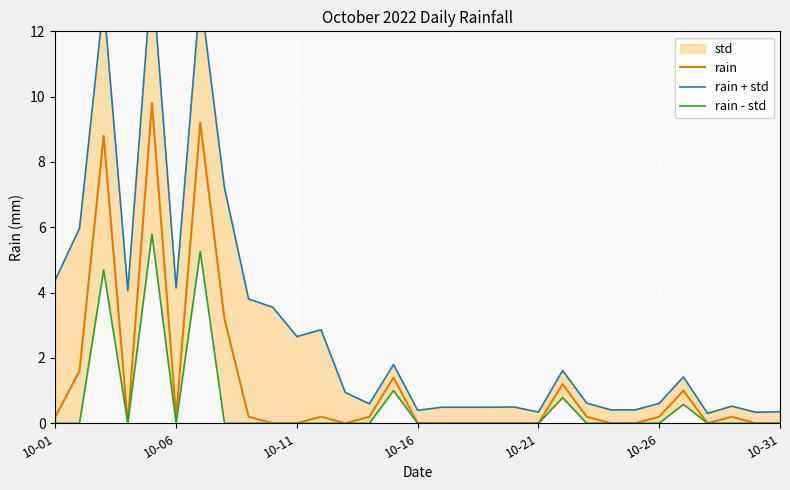

What is the spread (max minus min) of values at 8?

3.8